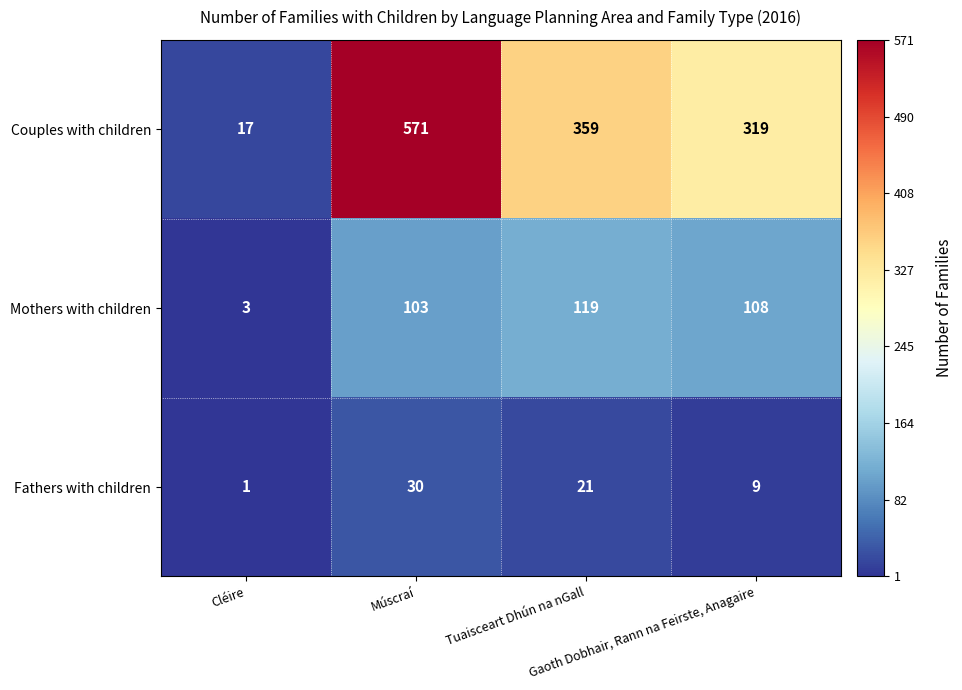

What is the total value across all series at Tuaisceart Dhún na nGall?

499